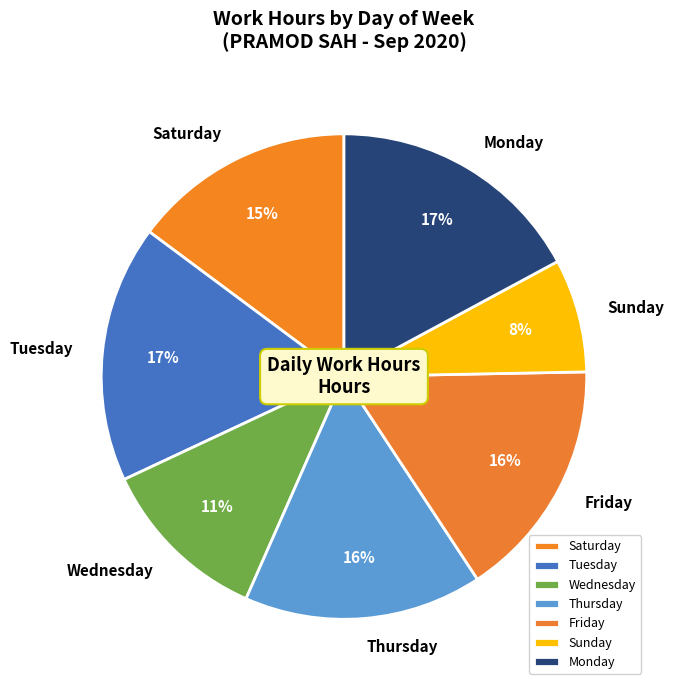

To the nearest percent, what portion does Wednesday represent?

11%